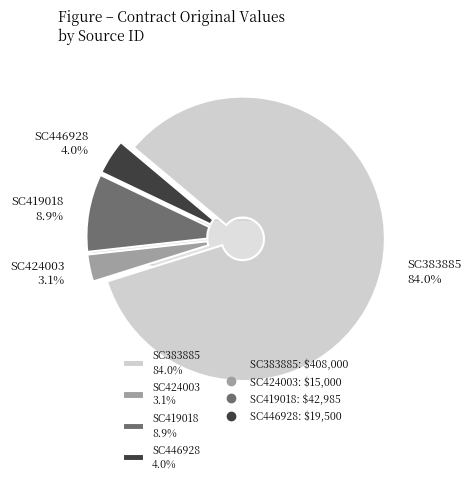

Rank the categories by value from lowest to highest.

SC424003, SC446928, SC419018, SC383885